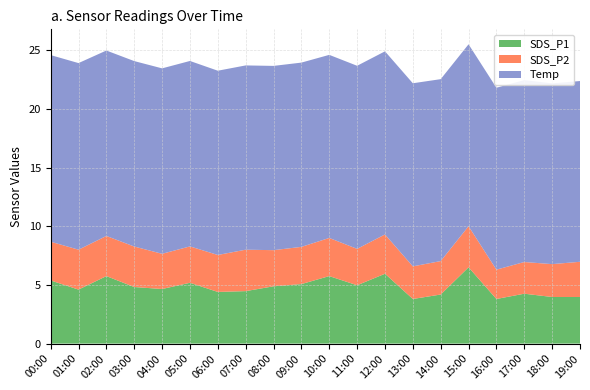

Reading right to left, list all the values displayed in this chart.

SDS_P1: 19:00=4.0	18:00=4.0	17:00=4.2	16:00=3.8	15:00=6.5	14:00=4.2	13:00=3.8	12:00=6.0	11:00=5.0	10:00=5.8	09:00=5.1	08:00=4.9	07:00=4.5	06:00=4.4	05:00=5.2	04:00=4.7	03:00=4.8	02:00=5.8	01:00=4.6	00:00=5.4
SDS_P2: 19:00=3.0	18:00=2.8	17:00=2.7	16:00=2.5	15:00=3.5	14:00=2.9	13:00=2.8	12:00=3.4	11:00=3.1	10:00=3.2	09:00=3.2	08:00=3.1	07:00=3.5	06:00=3.1	05:00=3.1	04:00=3.0	03:00=3.5	02:00=3.4	01:00=3.4	00:00=3.3
Temp: 19:00=15.4	18:00=15.4	17:00=15.5	16:00=15.5	15:00=15.5	14:00=15.5	13:00=15.6	12:00=15.6	11:00=15.6	10:00=15.6	09:00=15.7	08:00=15.7	07:00=15.7	06:00=15.7	05:00=15.8	04:00=15.8	03:00=15.8	02:00=15.8	01:00=15.9	00:00=15.9